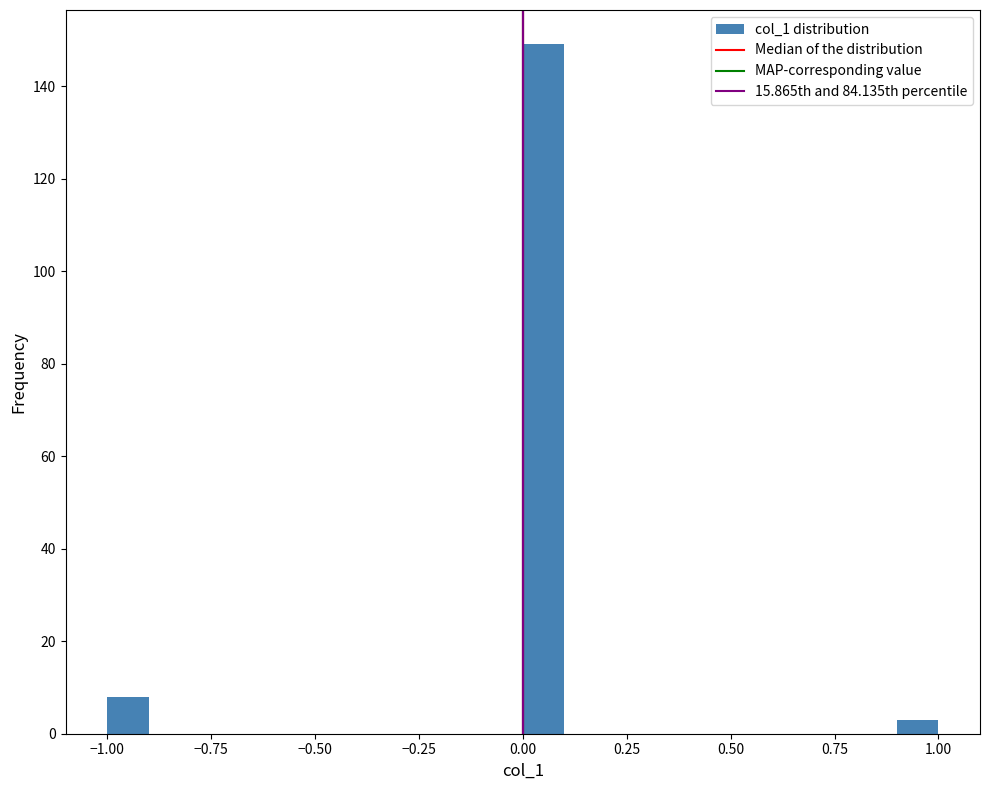

Around what value on the x-axis is the tallest bar? Give the approximate position of its centre, as read against the axis.

0.05